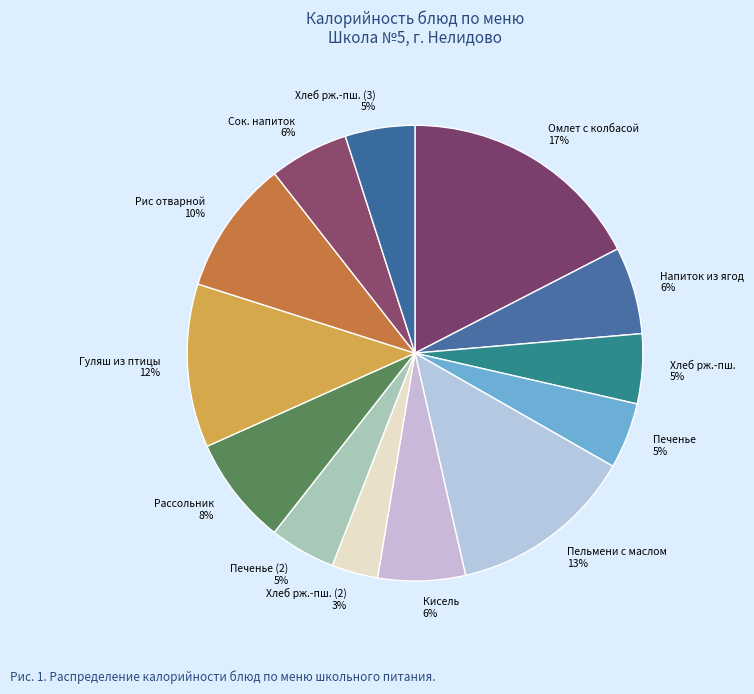

Does any single category account for the majority?

No